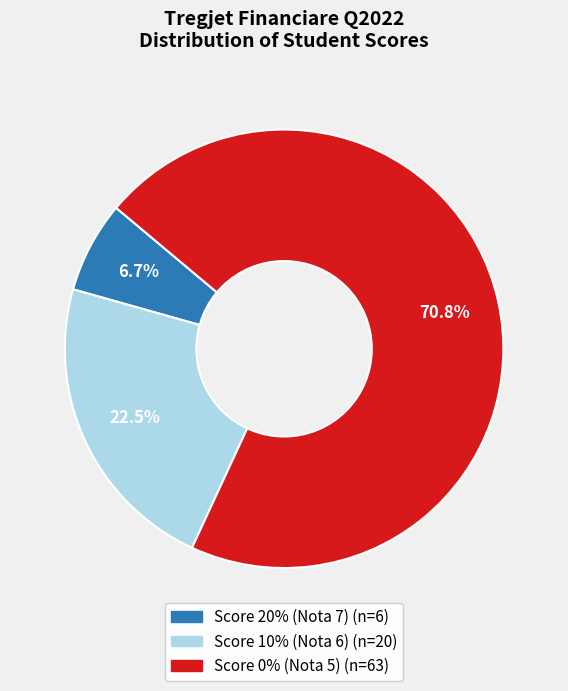

Is there a majority slice in this chart?

Yes